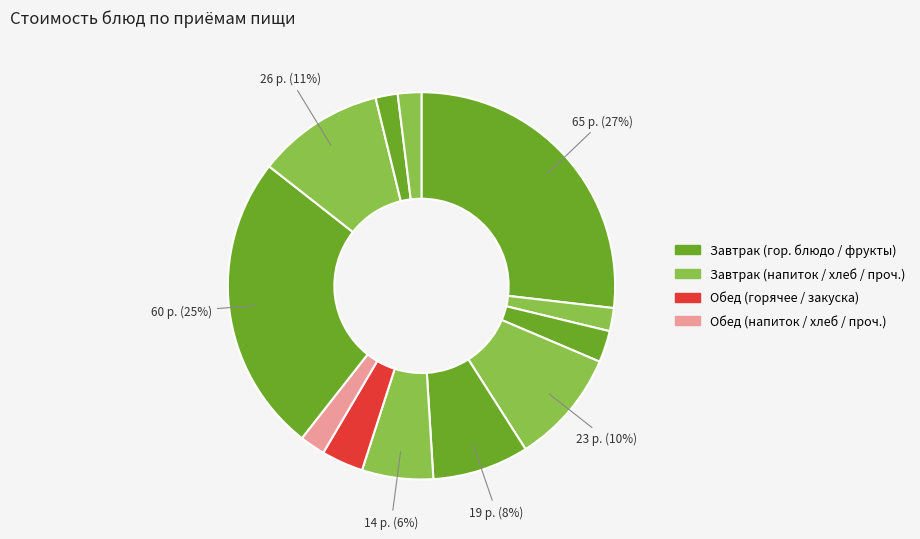

Count the number of slices in the pie.

12